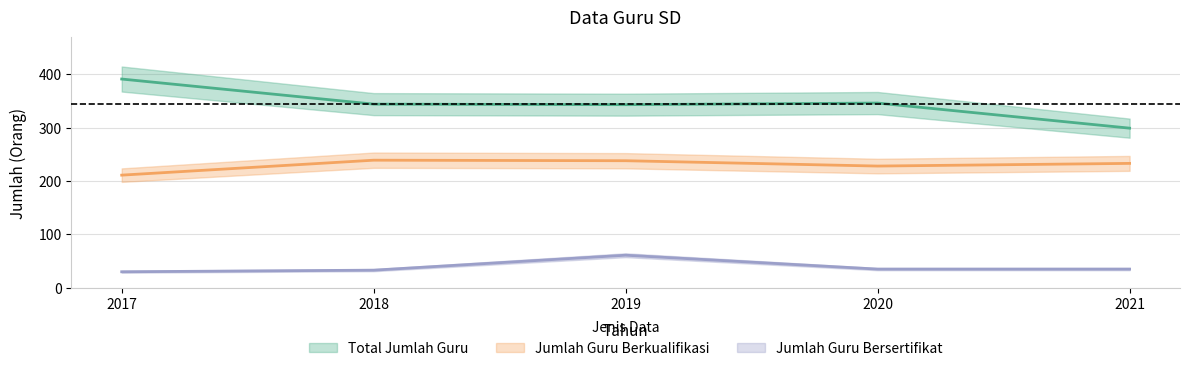

What is the sum of the Jumlah Guru Bersertifikat values at 2017 and 2019?

91